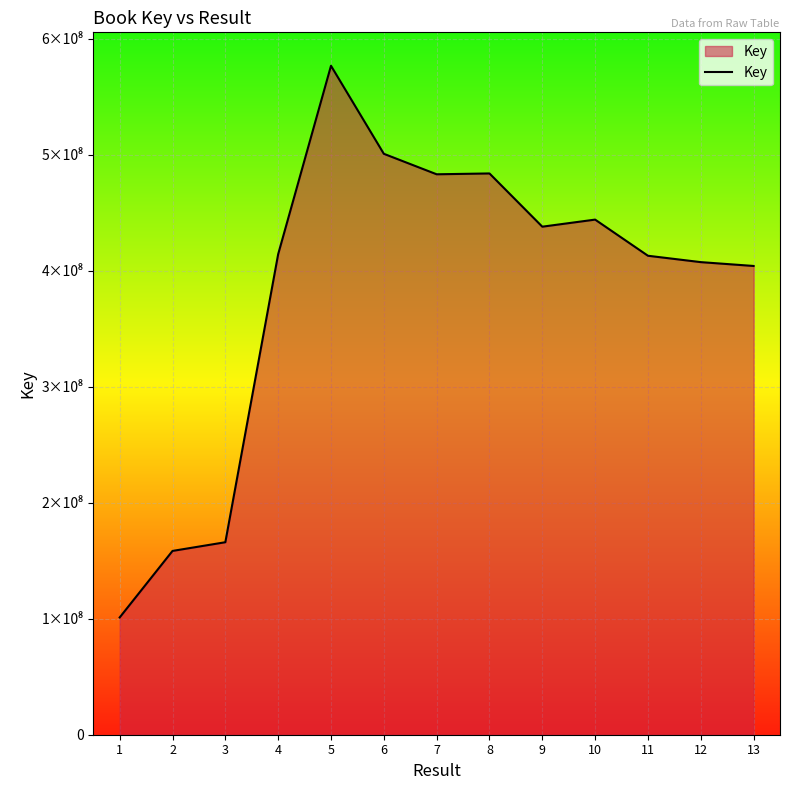

Reading right to left, extract all data points from this chart.

13=404037673	12=407348279	11=412841950	10=444000443	9=437896334	8=483781373	7=483060652	6=500723203	5=576584781	4=414201545	3=165917818	2=158424480	1=101100795